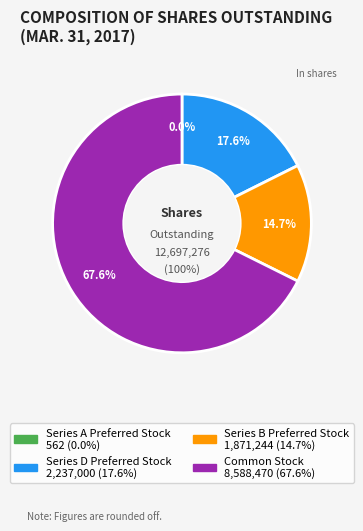

Is there any slice that represents more than half of the pie?

Yes